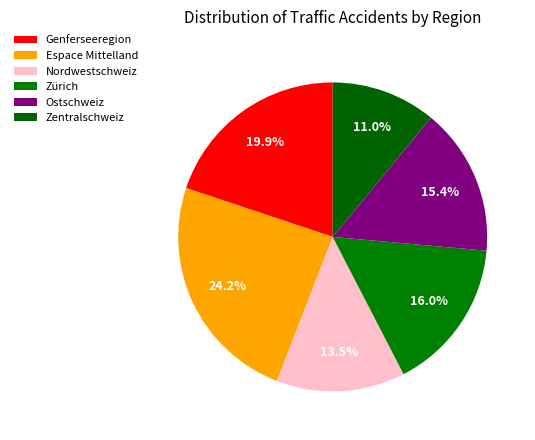

Does Genferseeregion represent more than half of the total?

No